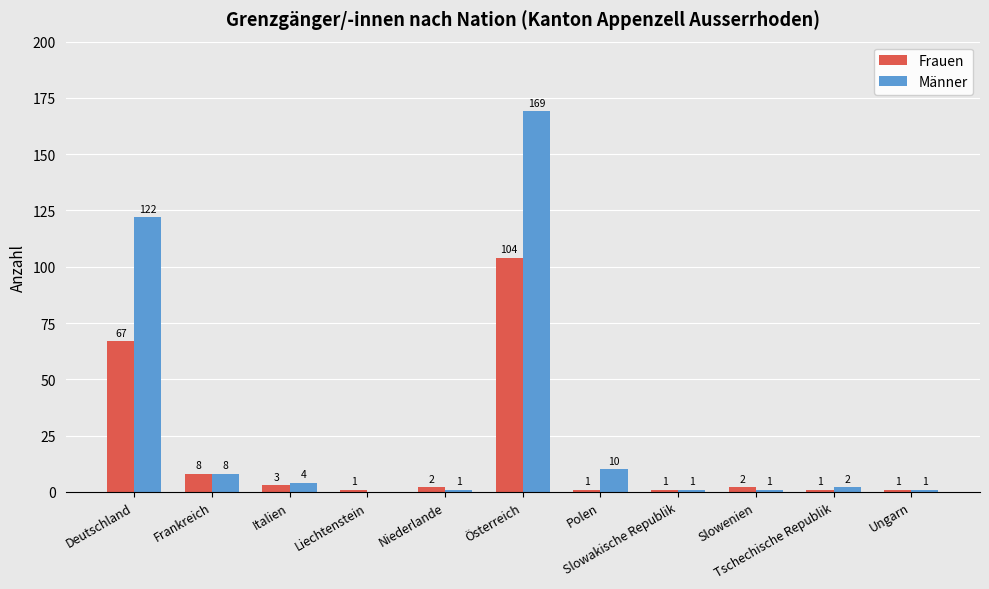

What is the greatest value displayed?

169